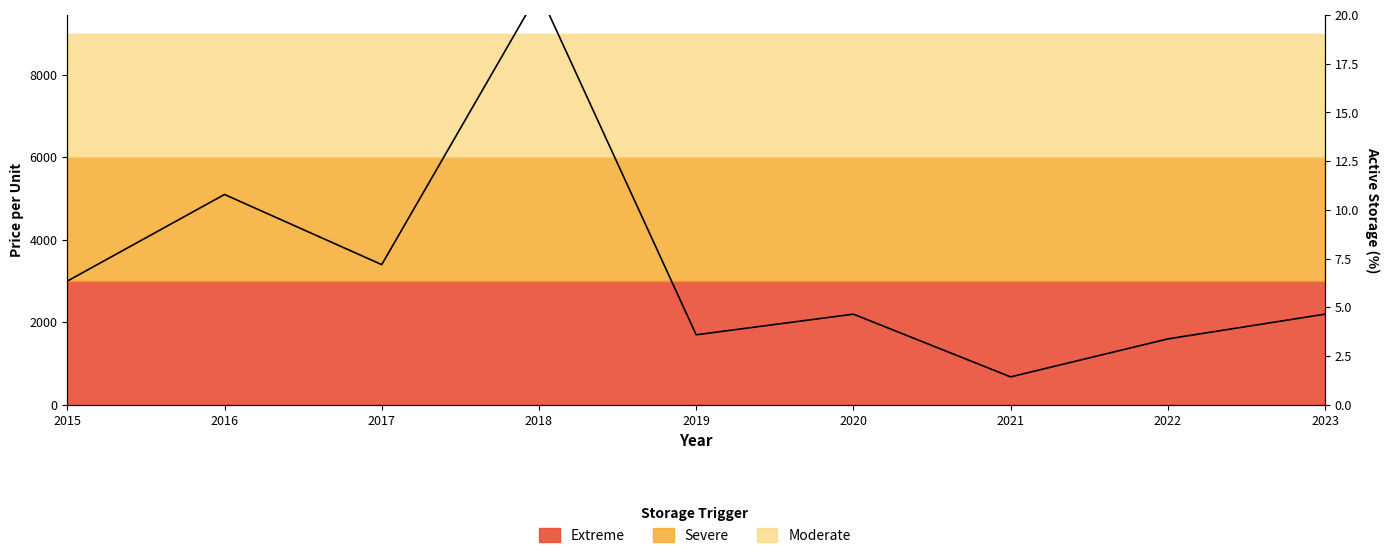

Reading left to right, extract all data points from this chart.

3000	5100	3400	10000	1700	2200	680	1600	2200